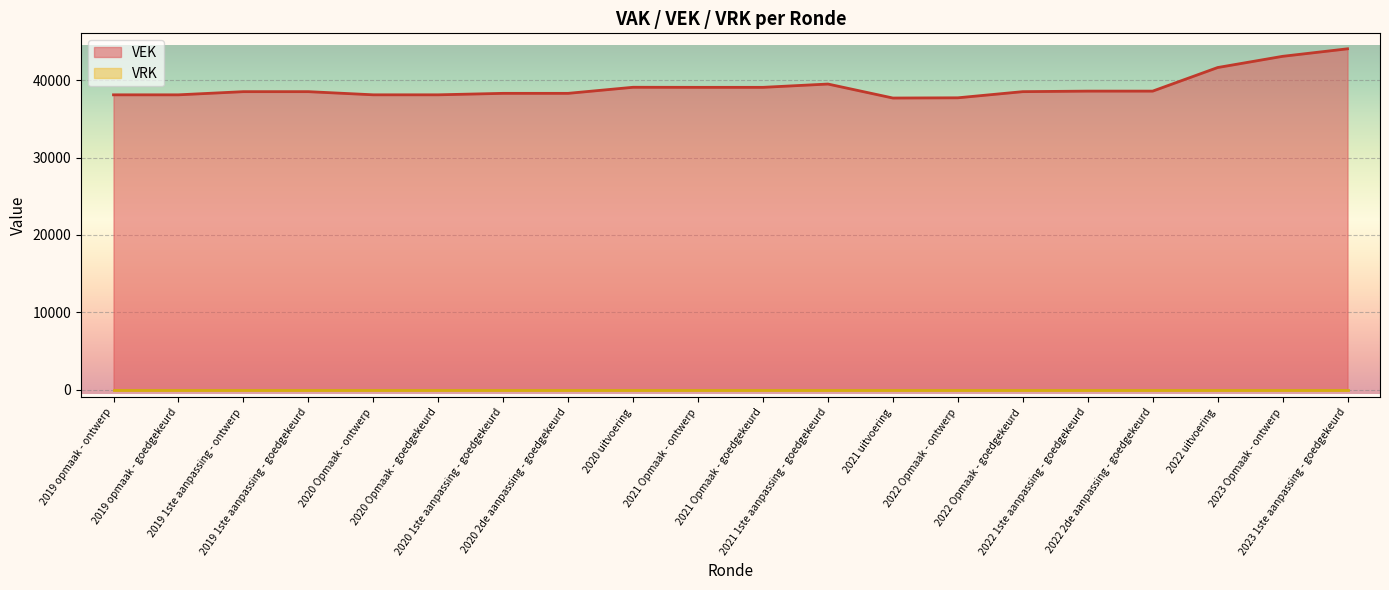

Which has a higher value, 2021 1ste aanpassing - goedgekeurd or 2021 uitvoering?

2021 1ste aanpassing - goedgekeurd